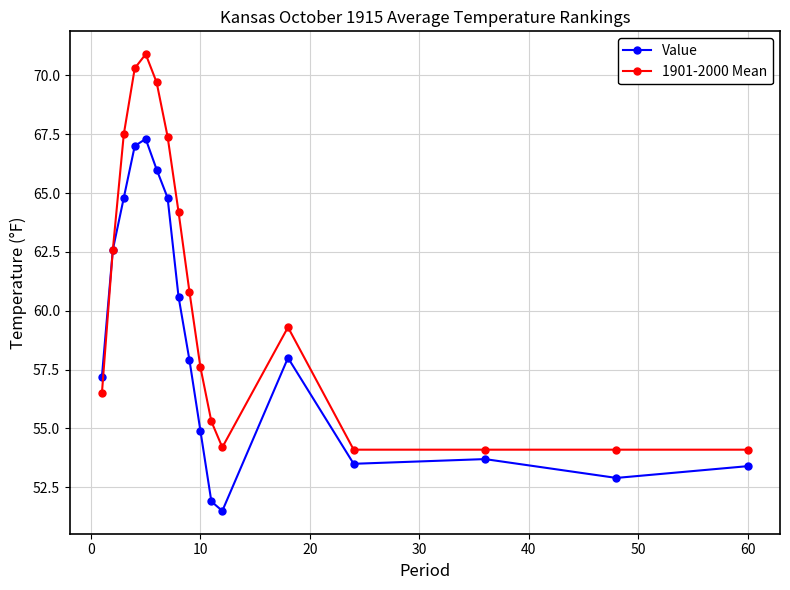

List the series in order of their overall mean, lowest first.

Value, 1901-2000 Mean